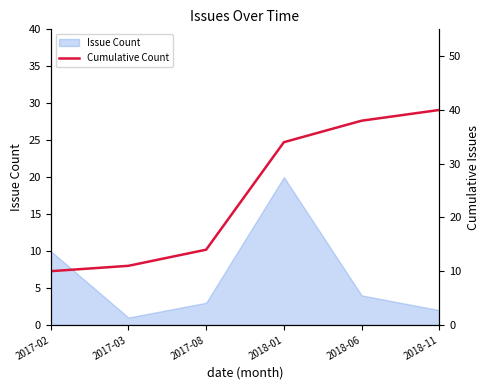

At which label does Issue Count reach its peak?

2018-01